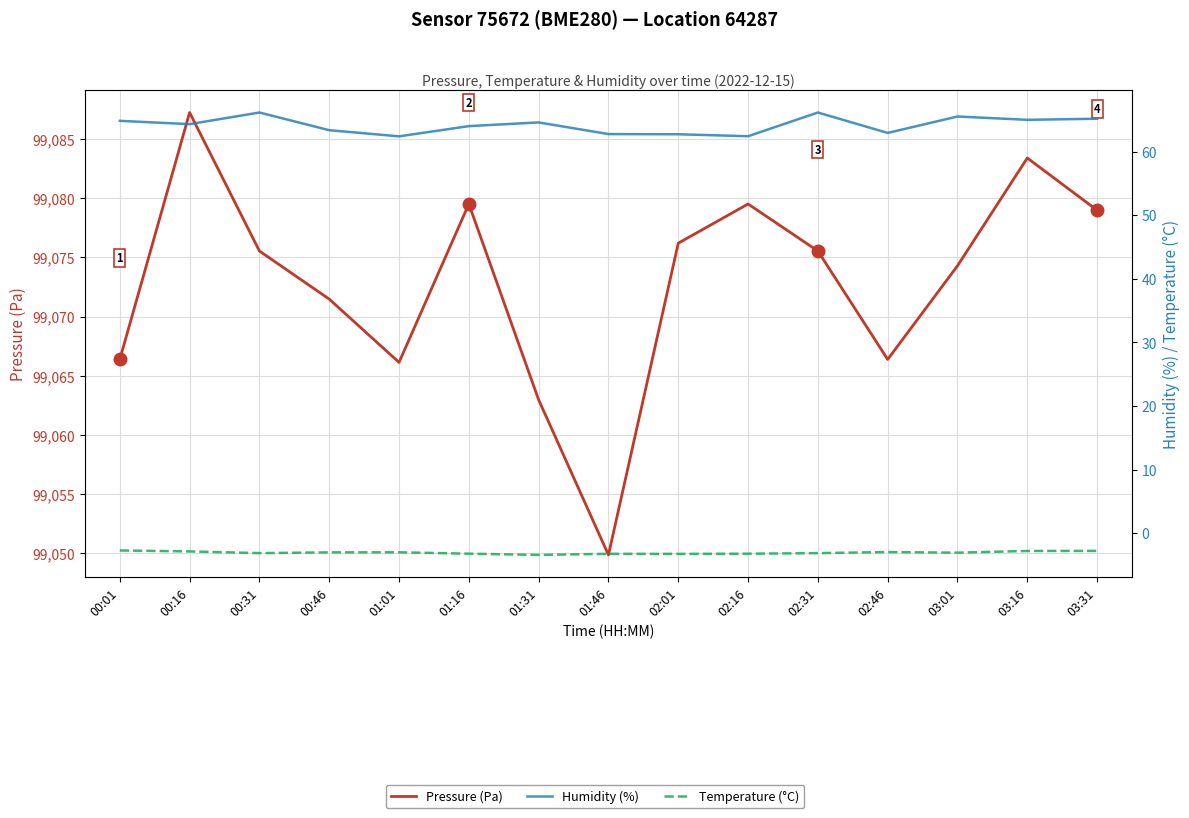

Reading left to right, extract all data points from this chart.

Pressure (Pa): 00:01=99066.4	00:16=99087.2	00:31=99075.5	00:46=99071.5	01:01=99066.1	01:16=99079.5	01:31=99063.0	01:46=99049.9	02:01=99076.2	02:16=99079.5	02:31=99075.5	02:46=99066.4	03:01=99074.3	03:16=99083.4	03:31=99079.0
Humidity (%): 00:01=64.8	00:16=64.3	00:31=66.1	00:46=63.4	01:01=62.4	01:16=64.0	01:31=64.6	01:46=62.8	02:01=62.7	02:16=62.4	02:31=66.1	02:46=62.9	03:01=65.5	03:16=65.0	03:31=65.2
Temperature (°C): 00:01=-2.7	00:16=-2.9	00:31=-3.1	00:46=-3.0	01:01=-3.0	01:16=-3.2	01:31=-3.4	01:46=-3.2	02:01=-3.2	02:16=-3.2	02:31=-3.1	02:46=-3.0	03:01=-3.1	03:16=-2.8	03:31=-2.8